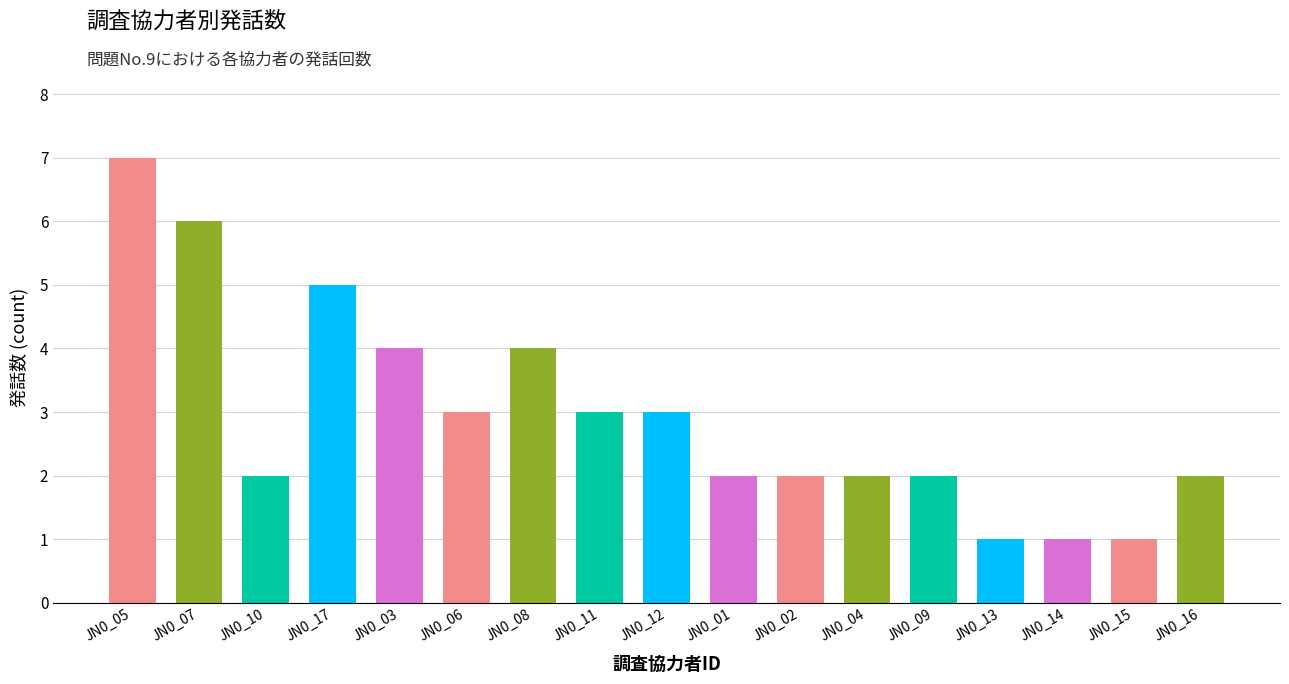

Reading right to left, list all the values displayed in this chart.

2	1	1	1	2	2	2	2	3	3	4	3	4	5	2	6	7